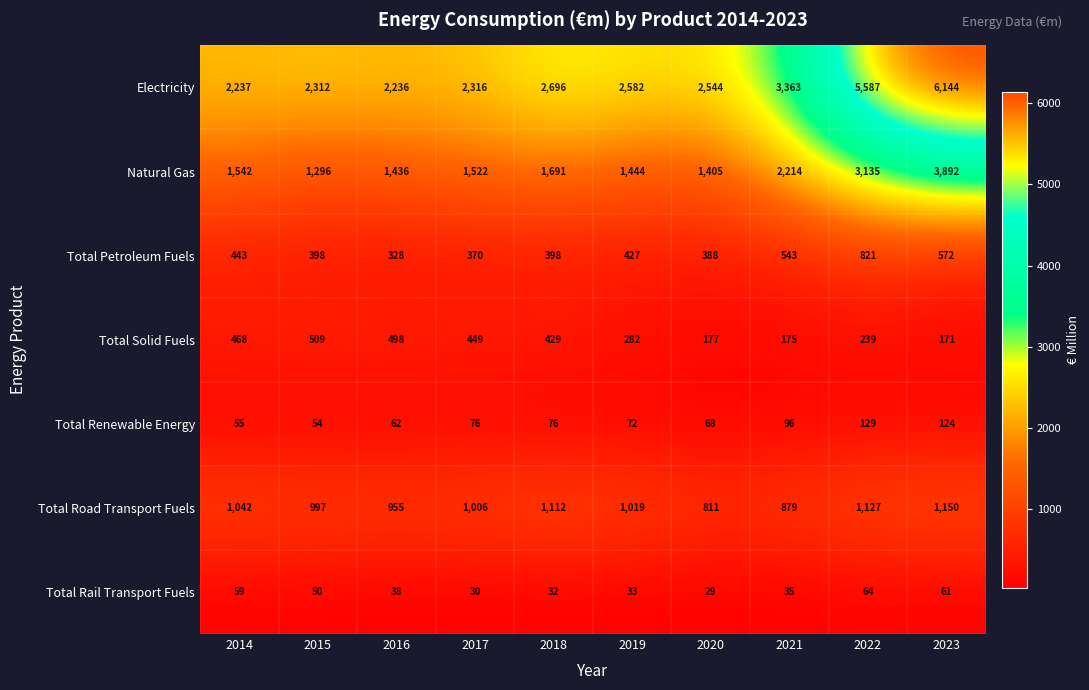

At 2023, list the series in order from largest to smallest.

Electricity, Natural Gas, Total Road Transport Fuels, Total Petroleum Fuels, Total Solid Fuels, Total Renewable Energy, Total Rail Transport Fuels